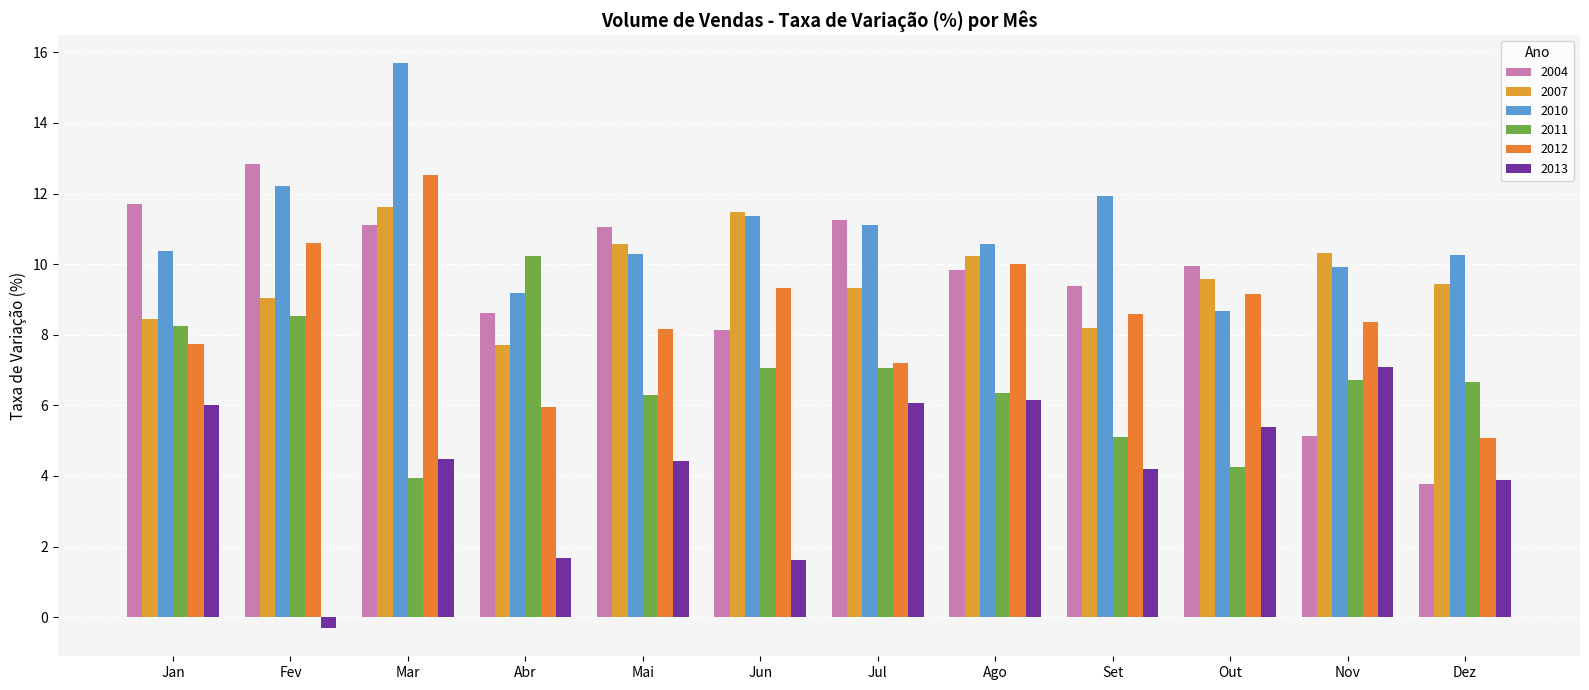

What is the difference between the maximum and minimum values in the 2010 series?

7.0